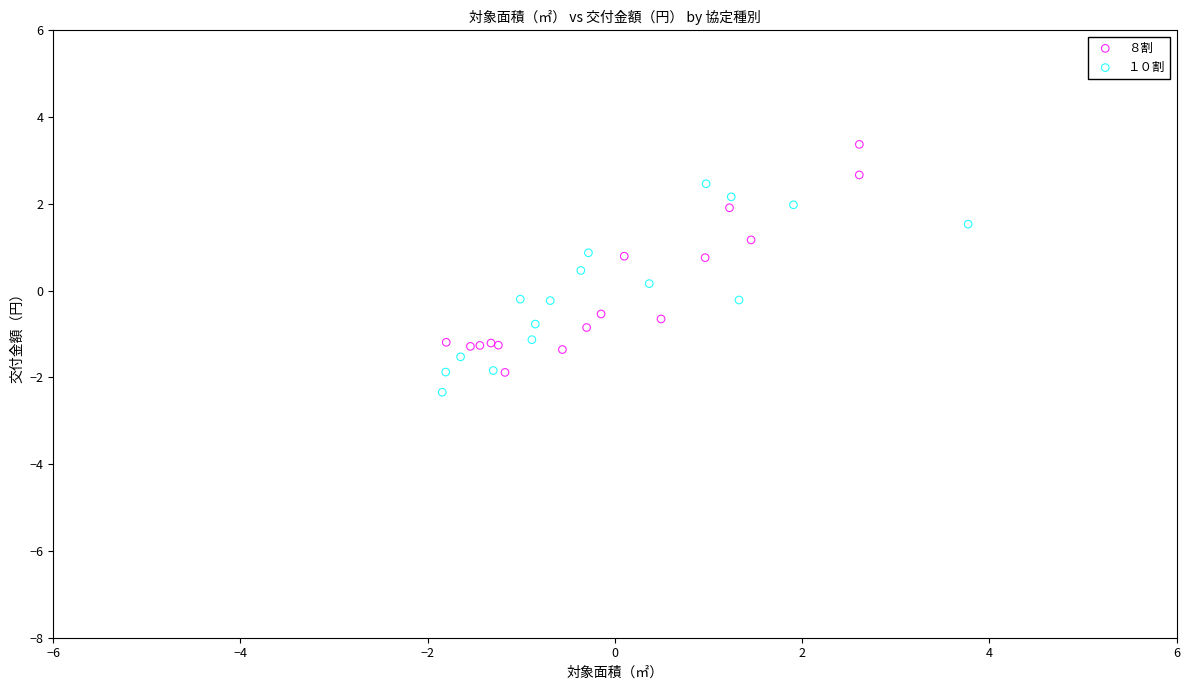

Which series has the widest spread of Y values?

８割